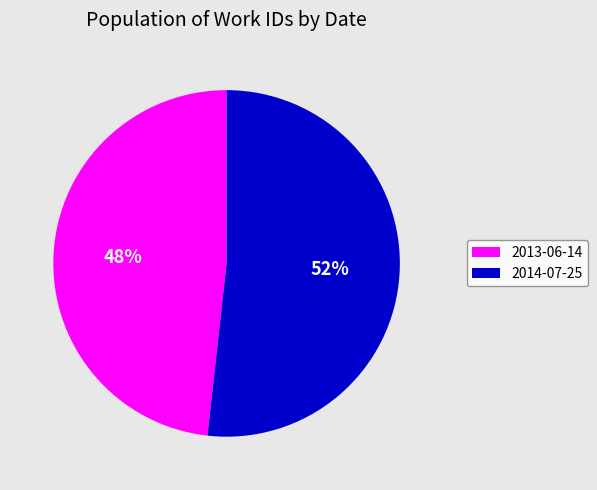

Do 2013-06-14 and 2014-07-25 together represent more than half of the pie?

Yes